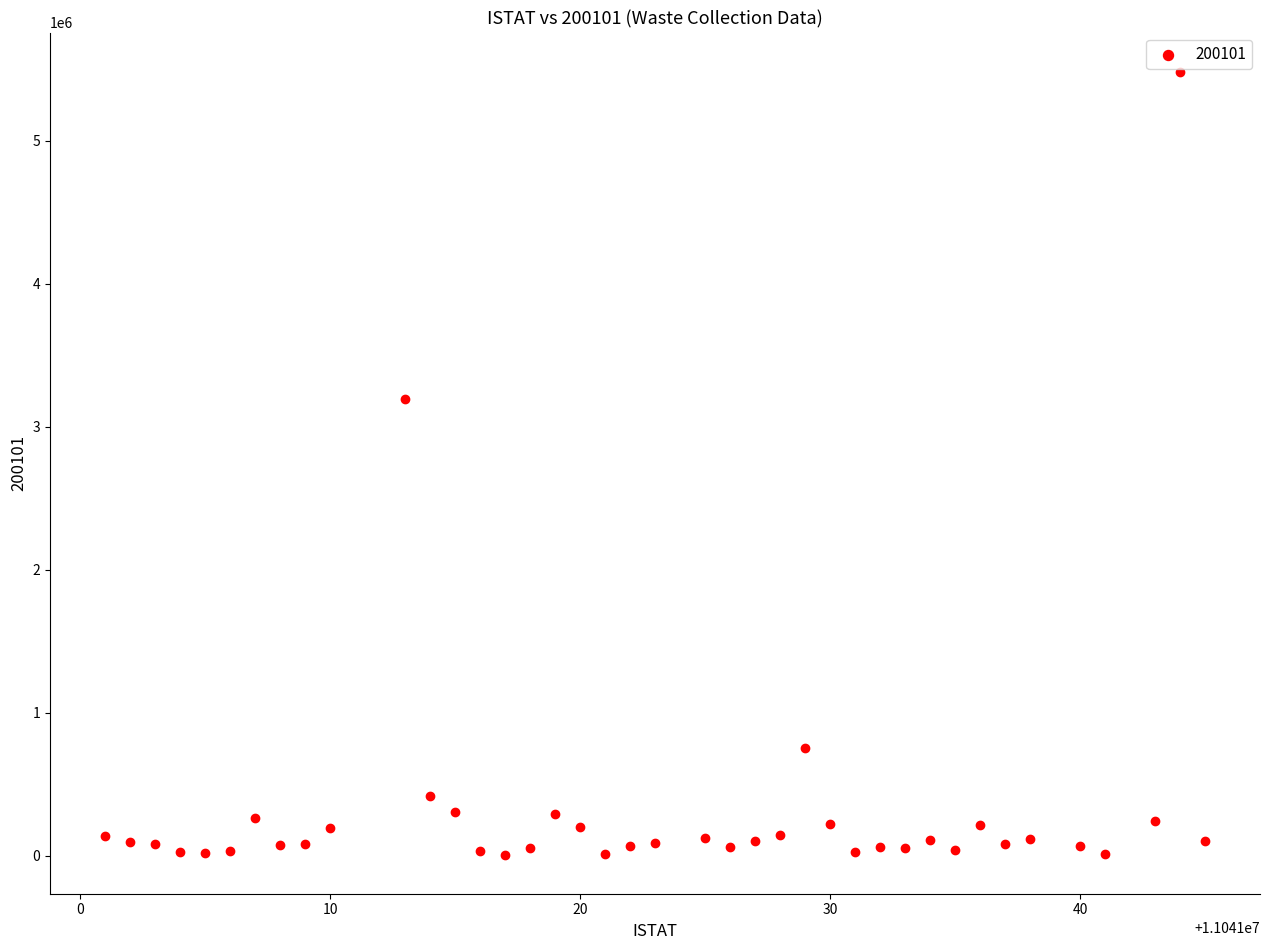

What Y value in the scatter plot is closest to 2744505?

3192842